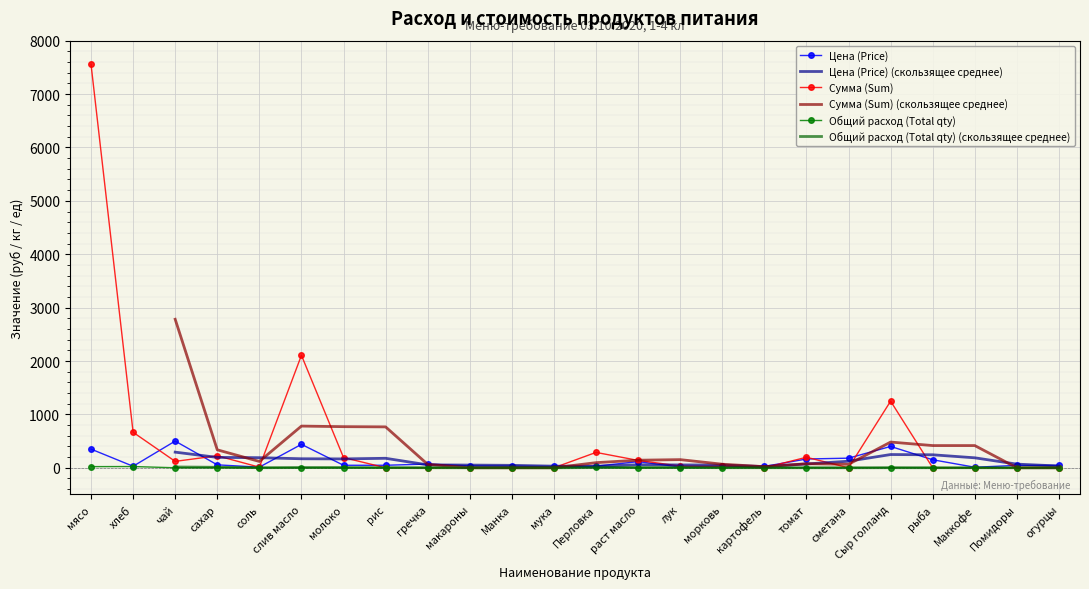

How many lines are shown in the chart?

3